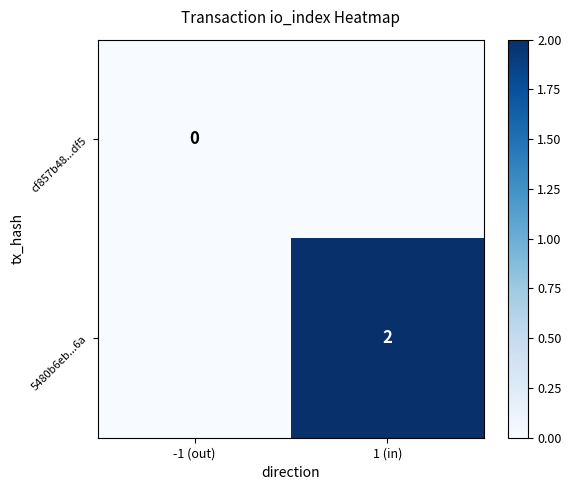

Which label corresponds to the smallest value in the chart?

-1 (out)